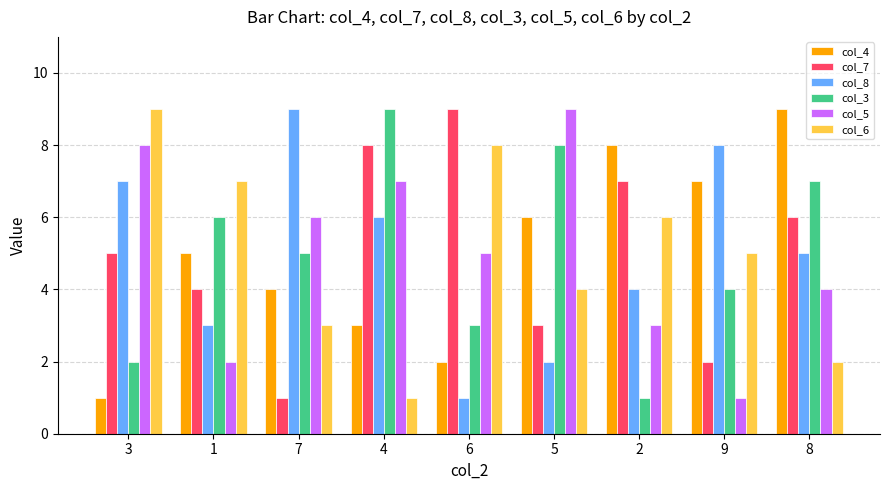

The value of col_5 at 5 is 9. True or false?

True